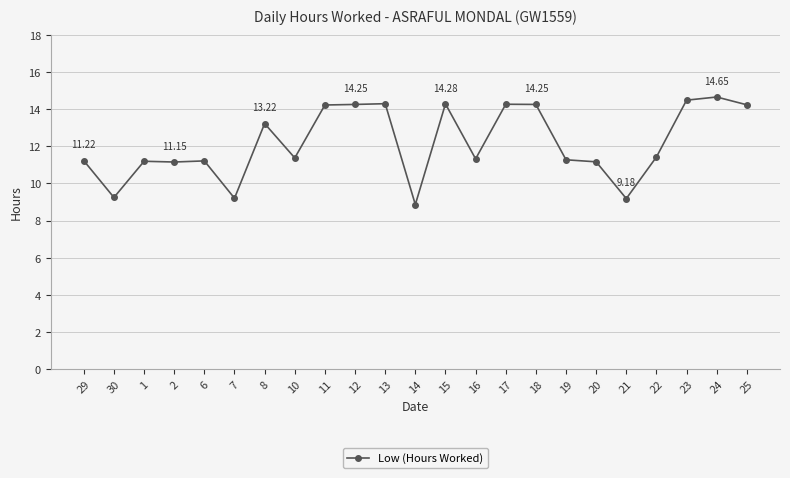

What is the difference between the maximum and minimum values?

5.8